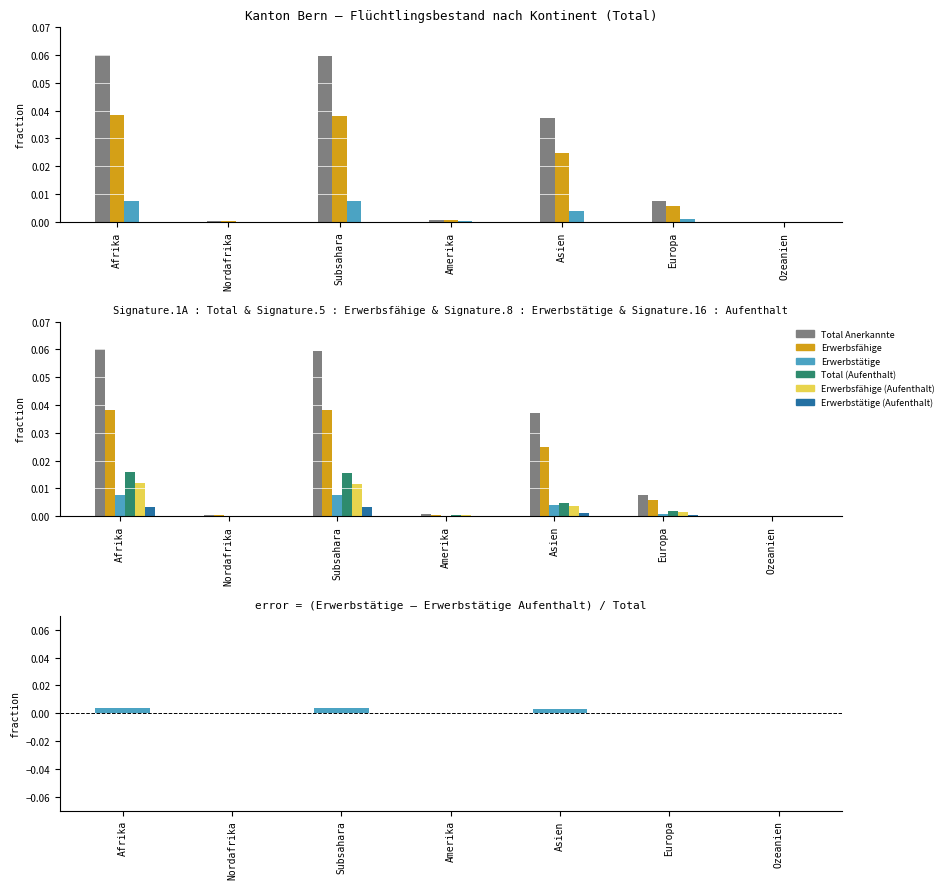

At which category is the sum across all series the highest?

Afrika